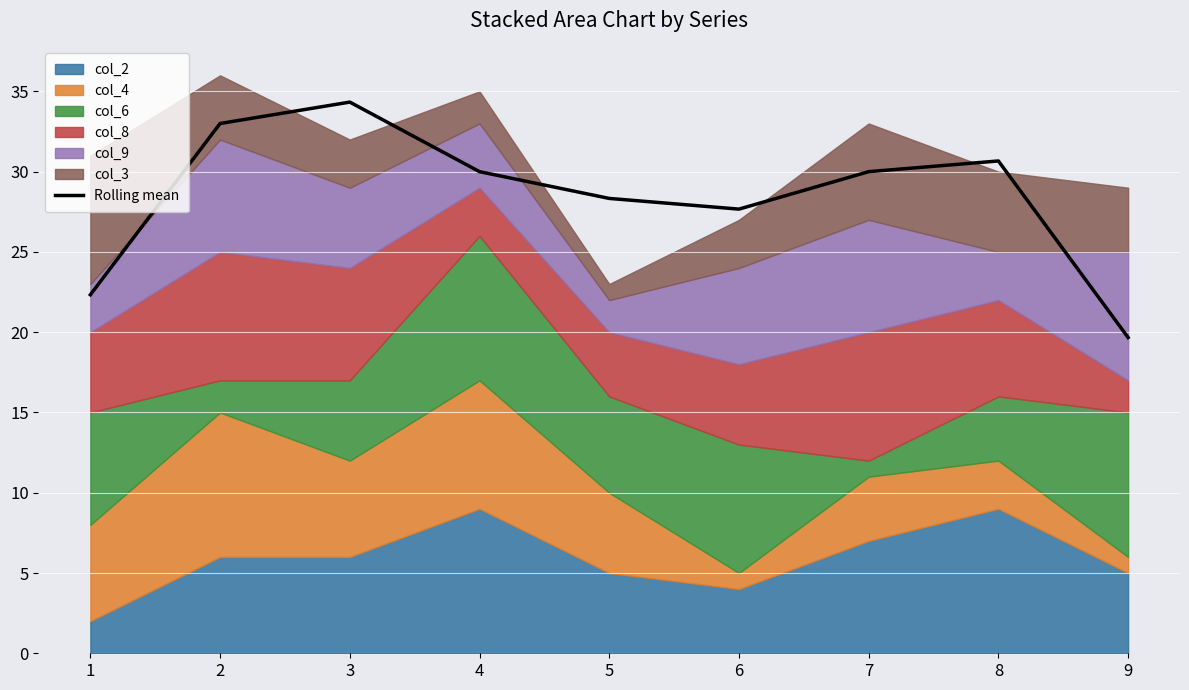

Reading left to right, extract all data points from this chart.

1=22.3	2=33.0	3=34.3	4=30.0	5=28.3	6=27.7	7=30.0	8=30.7	9=19.7